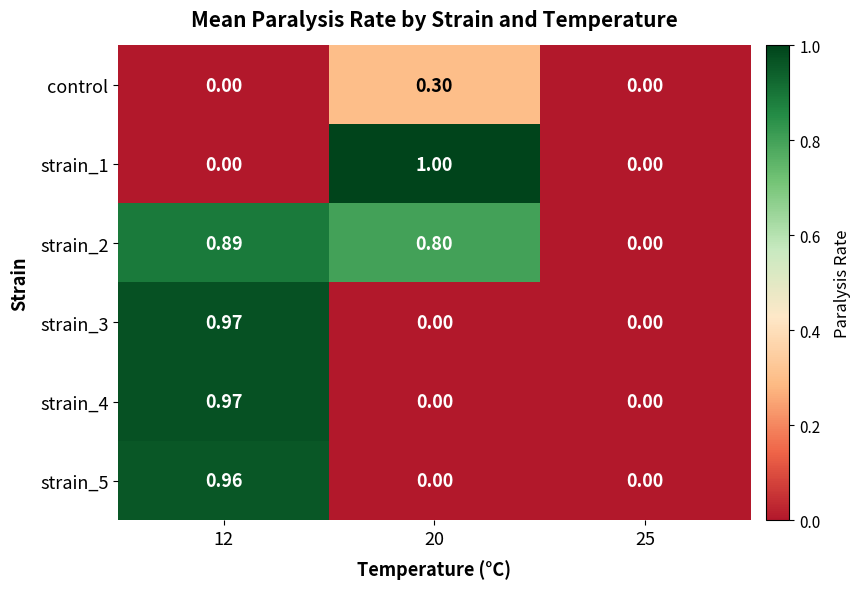

How many data points does each series have?

3